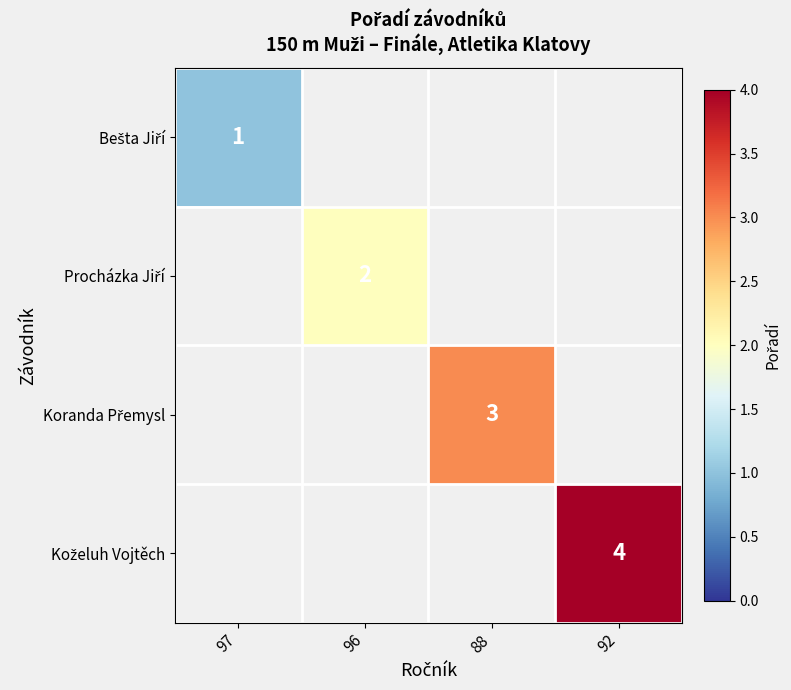

How many values in Procházka Jiří are above zero?

1